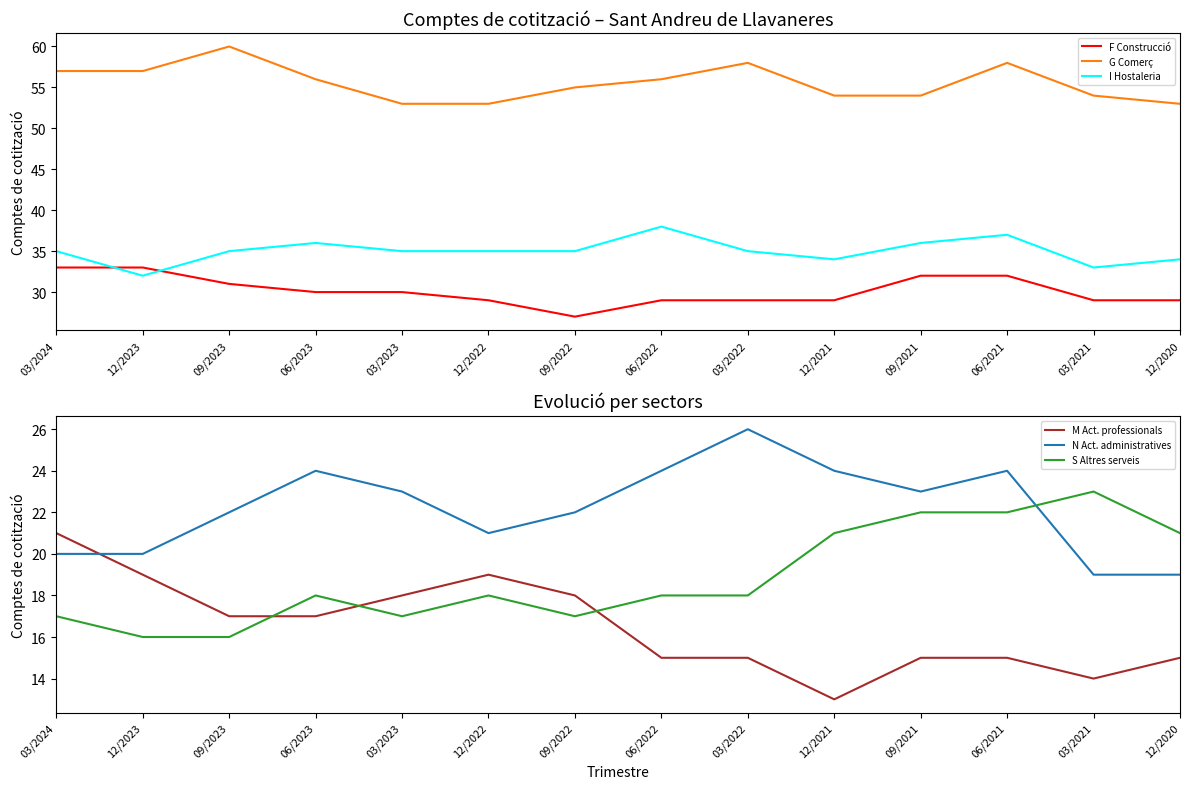

At which category does F Construcció reach its first local valley?

09/2022